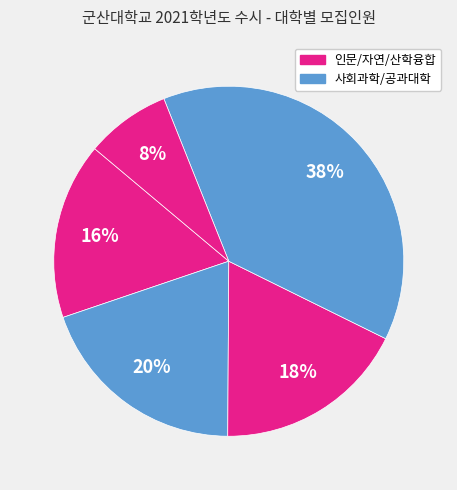

Rank the categories by value from lowest to highest.

자연과학대학, 산학융합공과대학, 인문대학, 공과대학, 사회과학대학